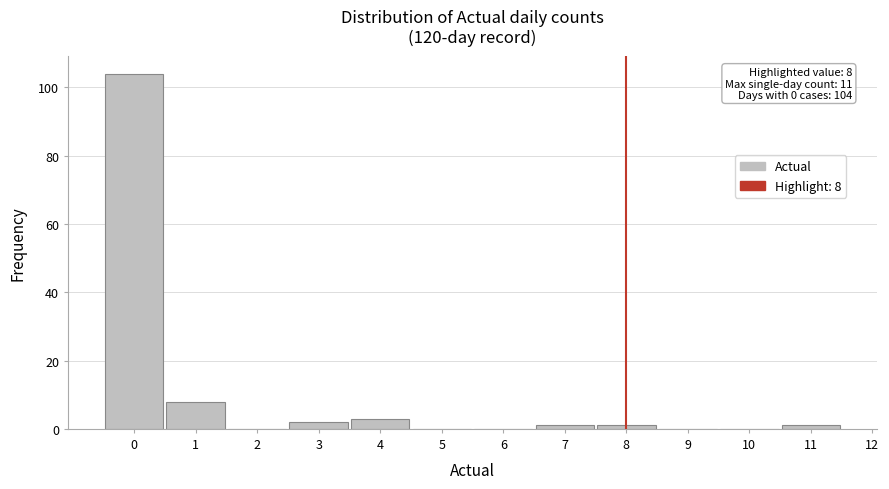

Over which range of the x-axis is the bar tallest?

-0.5 to 0.5